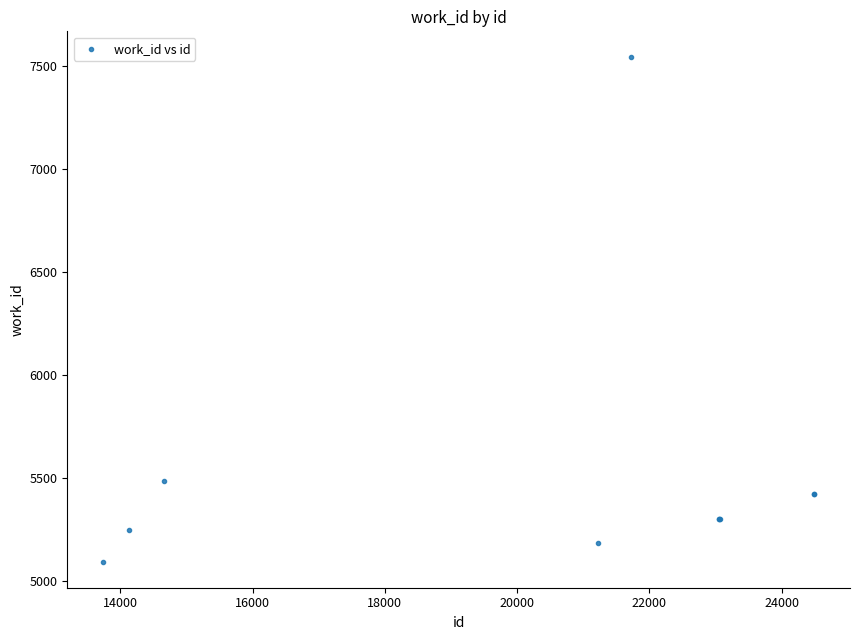

What Y value in the scatter plot is closest to 6316?

5483